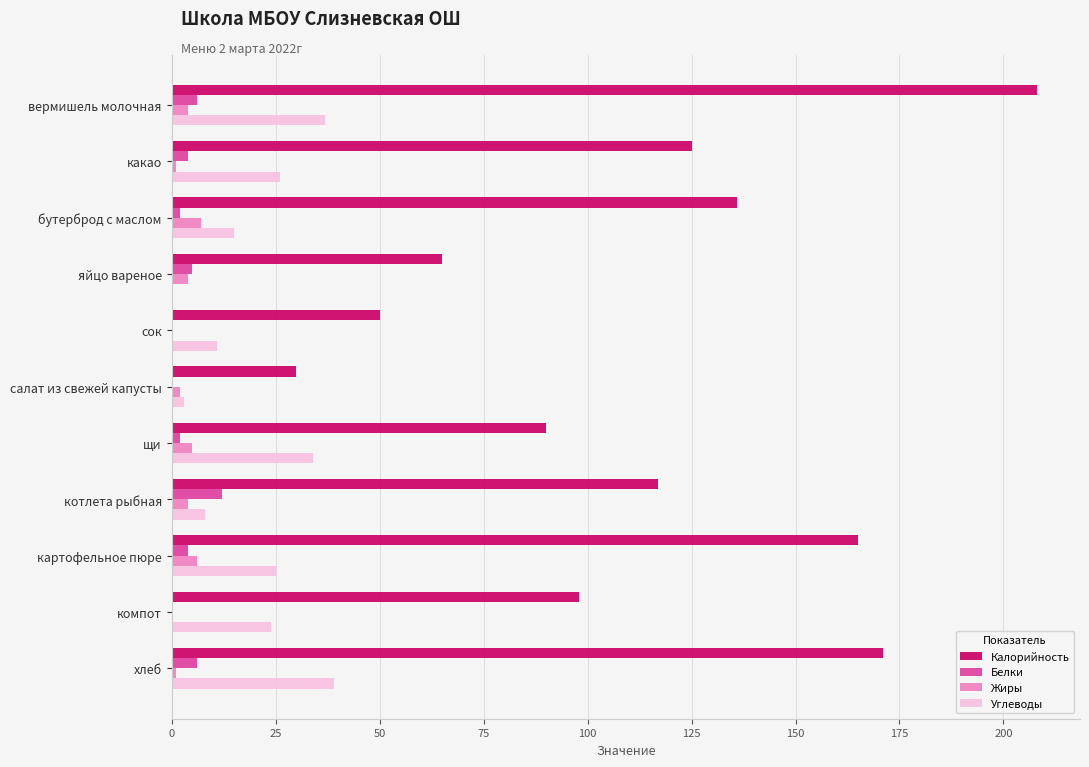

What is the sum of all Углеводы values?

222